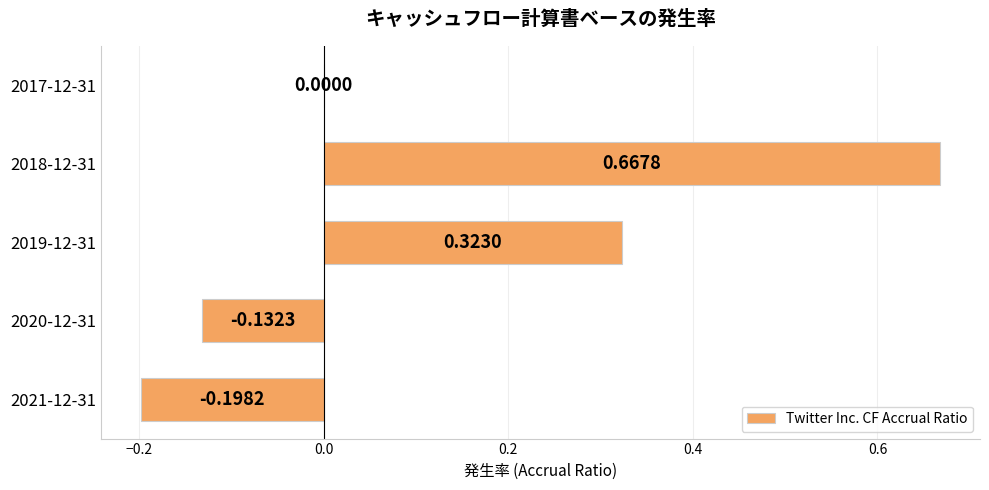

Which has a higher value, 2019-12-31 or 2020-12-31?

2019-12-31